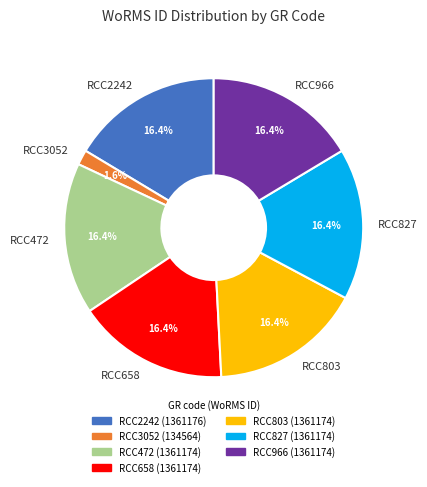

Does any single category account for the majority?

No